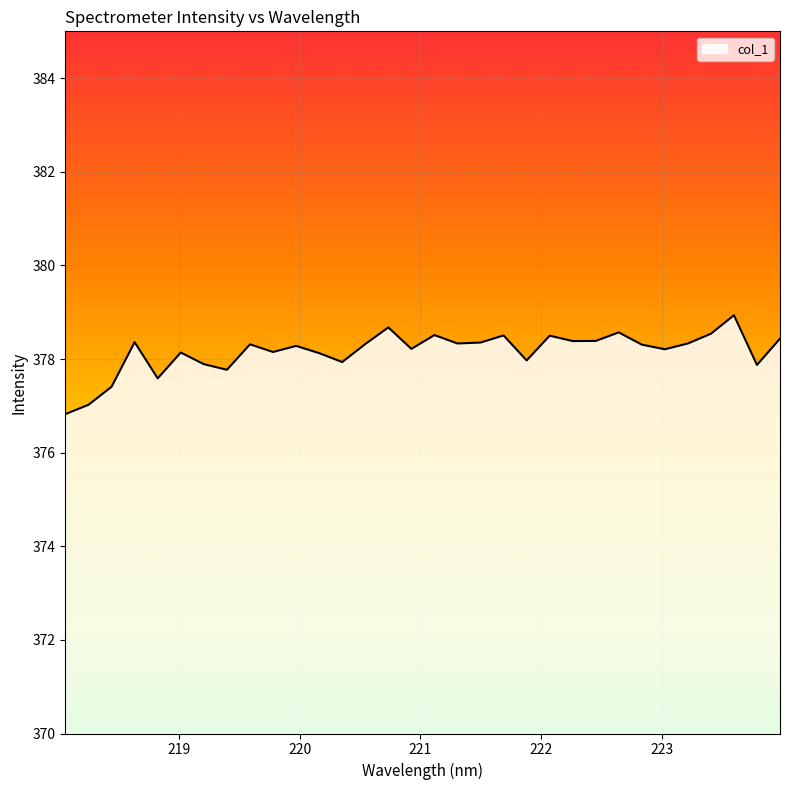

What is the difference between the maximum and minimum values?

2.1